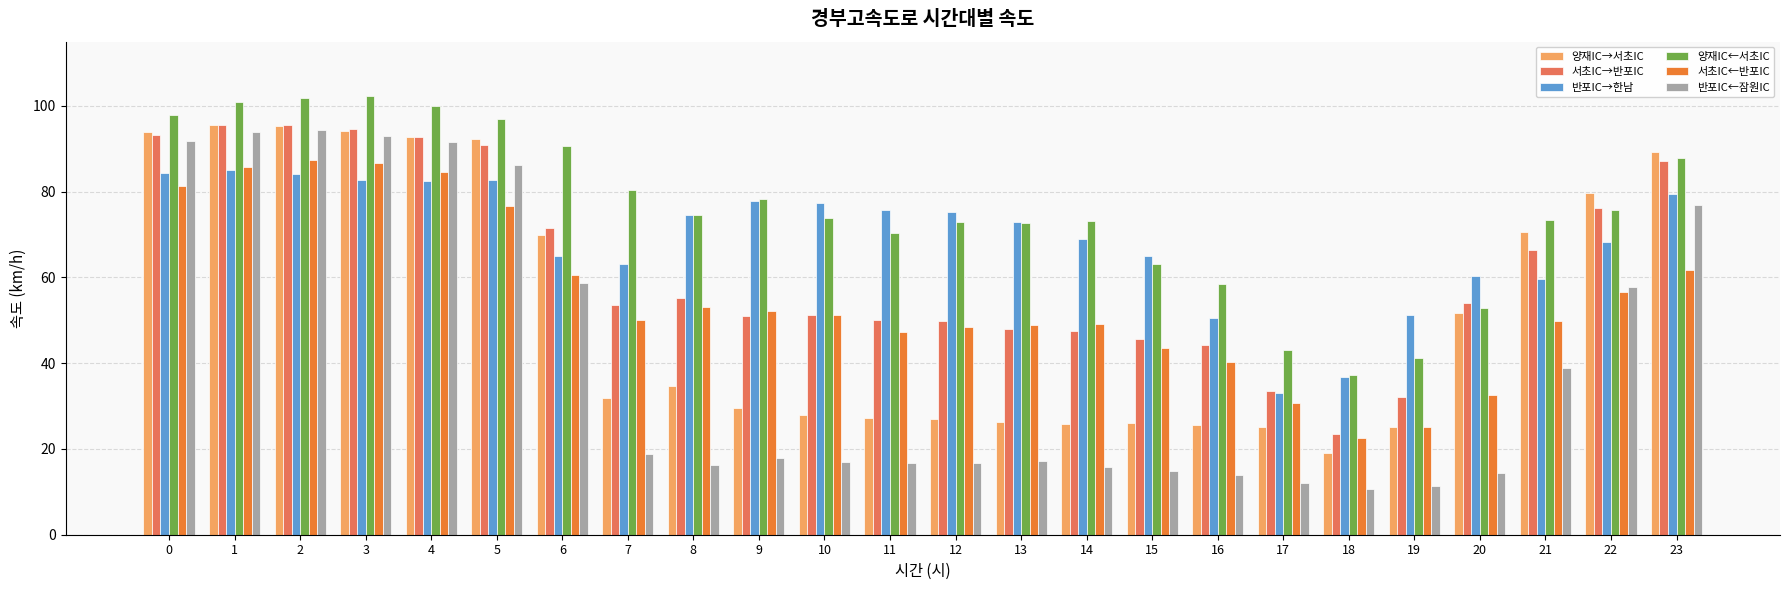

What is the total value across all series at 21?

358.8